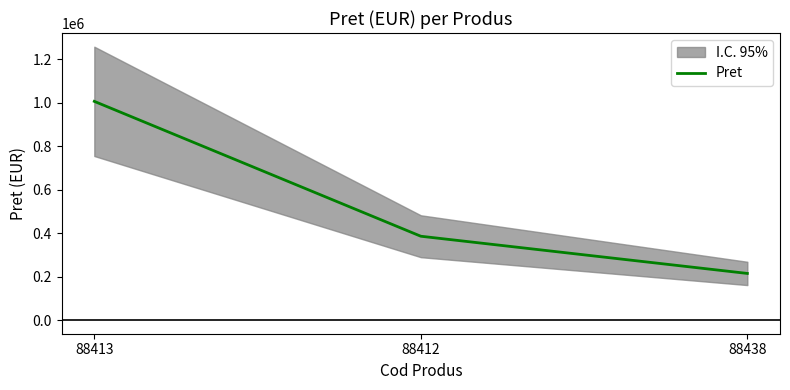

Read the value at 88438.

214582.5